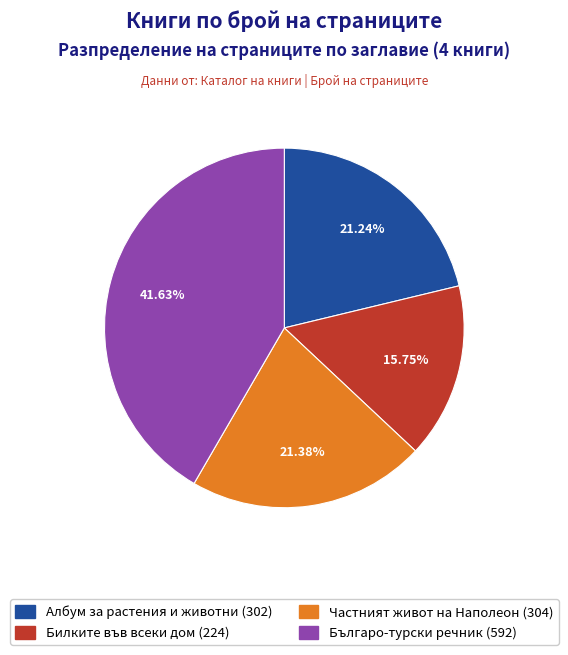

Is it true that Албум за растения и животни (302) is 9% of the pie?

False